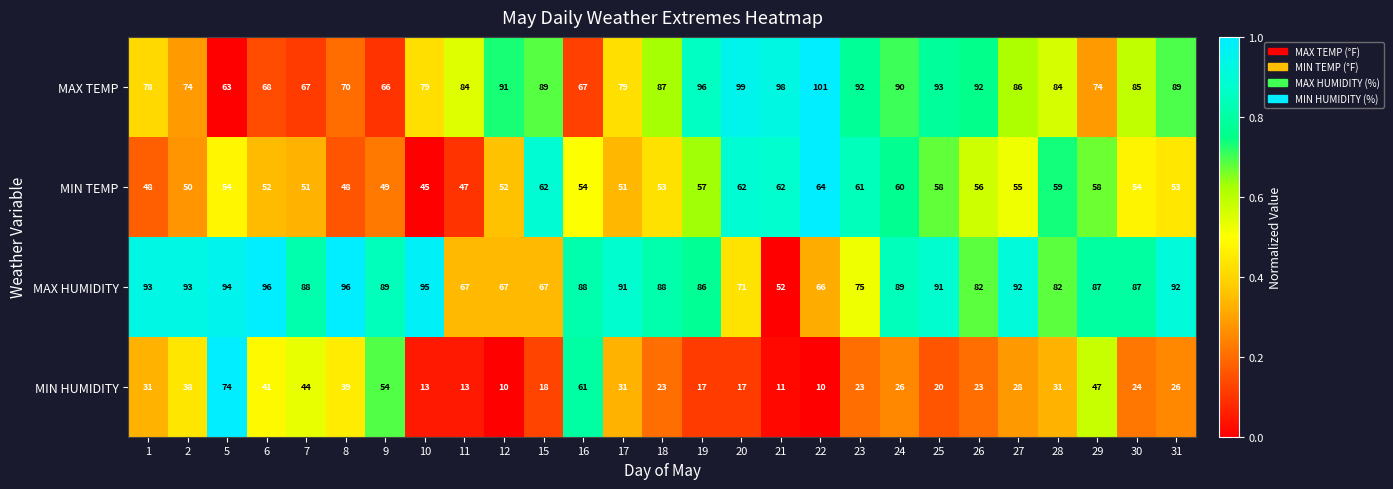

How many series are shown in this chart?

4